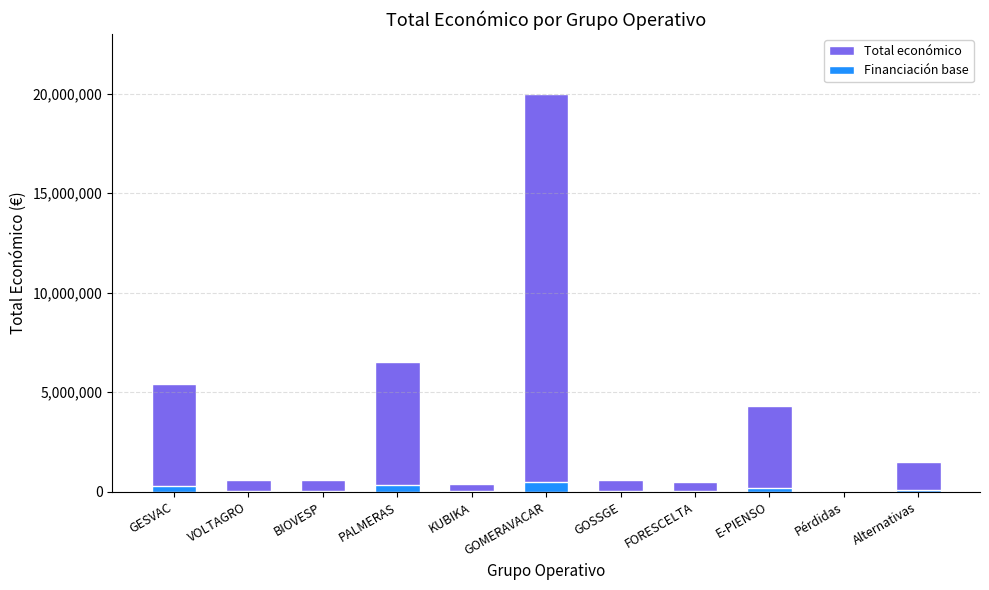

At which label is Total económico closest to 10021975?

PALMERAS